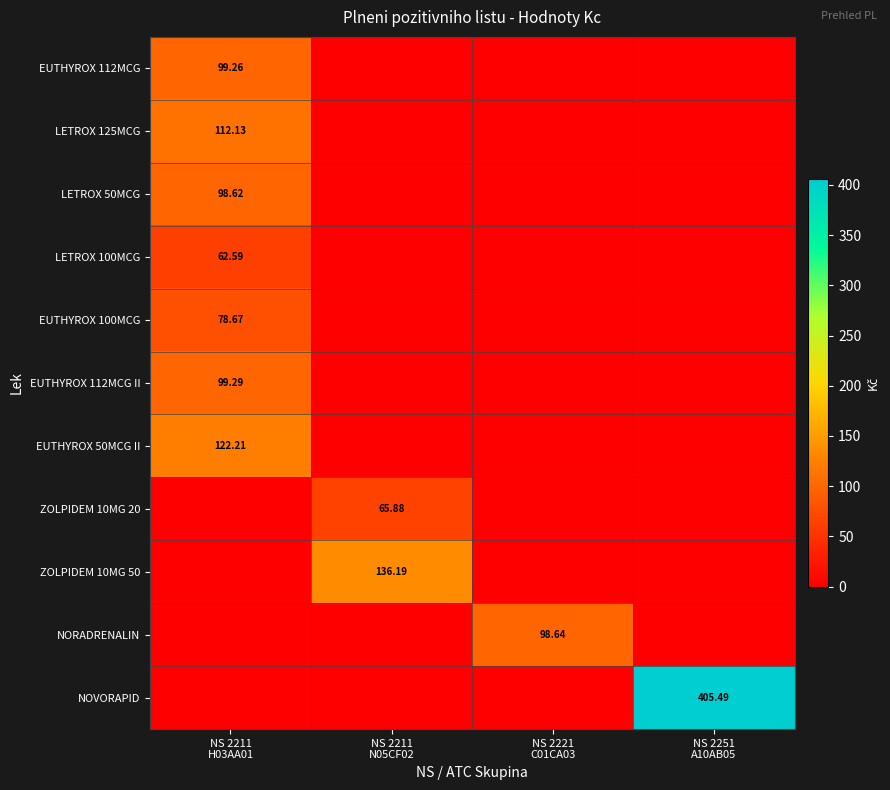

What is the spread (max minus min) of values at NS 2221
C01CA03?

98.6